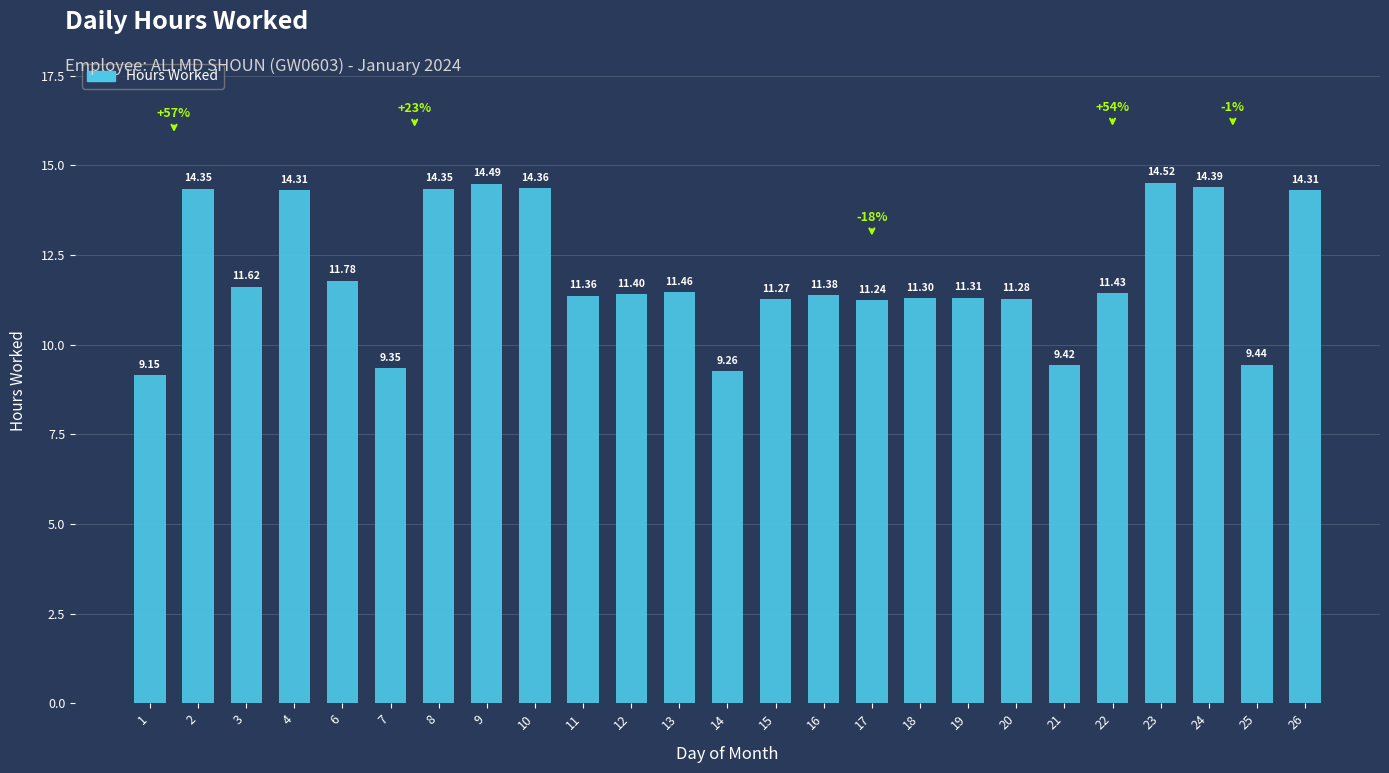

Between 24 and 3, which is larger?

24